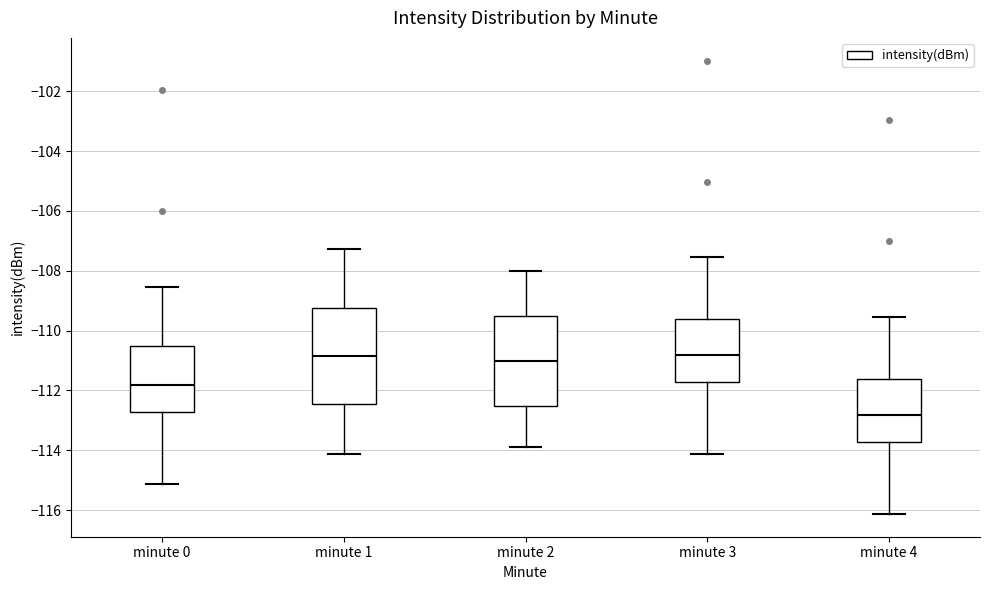

Where is the lower edge of the box for minute 3 on the y-axis? The values are not printed on the chart, so give them approximately, as read against the axis.

-111.8